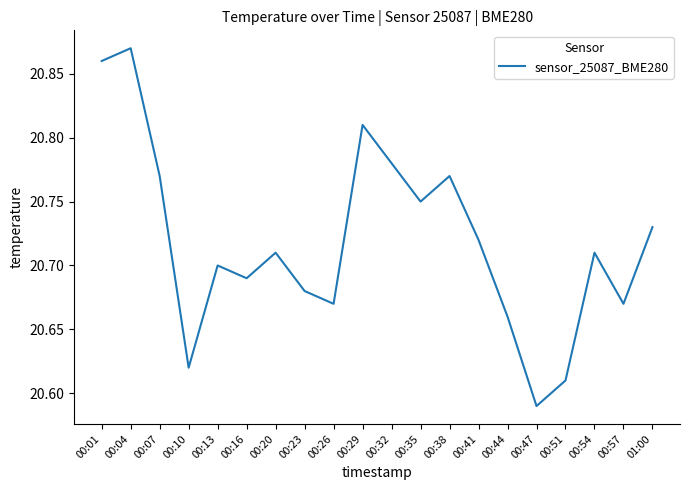

What is the difference between the maximum and minimum values?

0.3